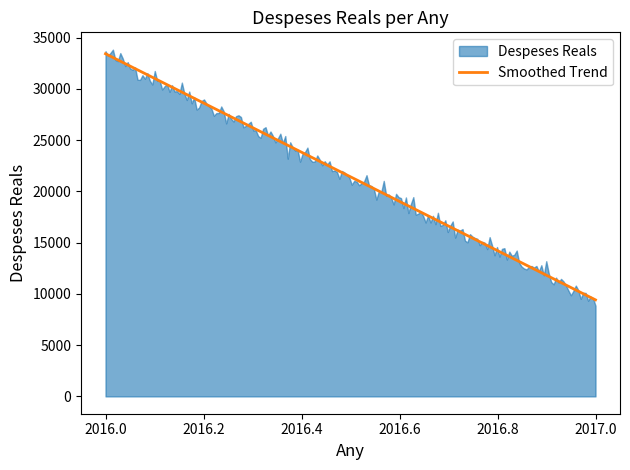

Which has a higher value, 2016 or 2017?

2016